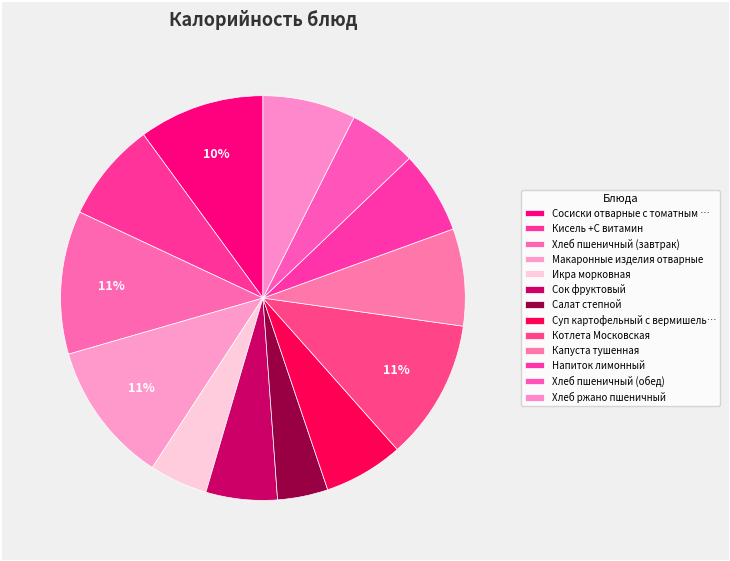

What is the largest slice in the pie chart?

Хлеб пшеничный (завтрак)